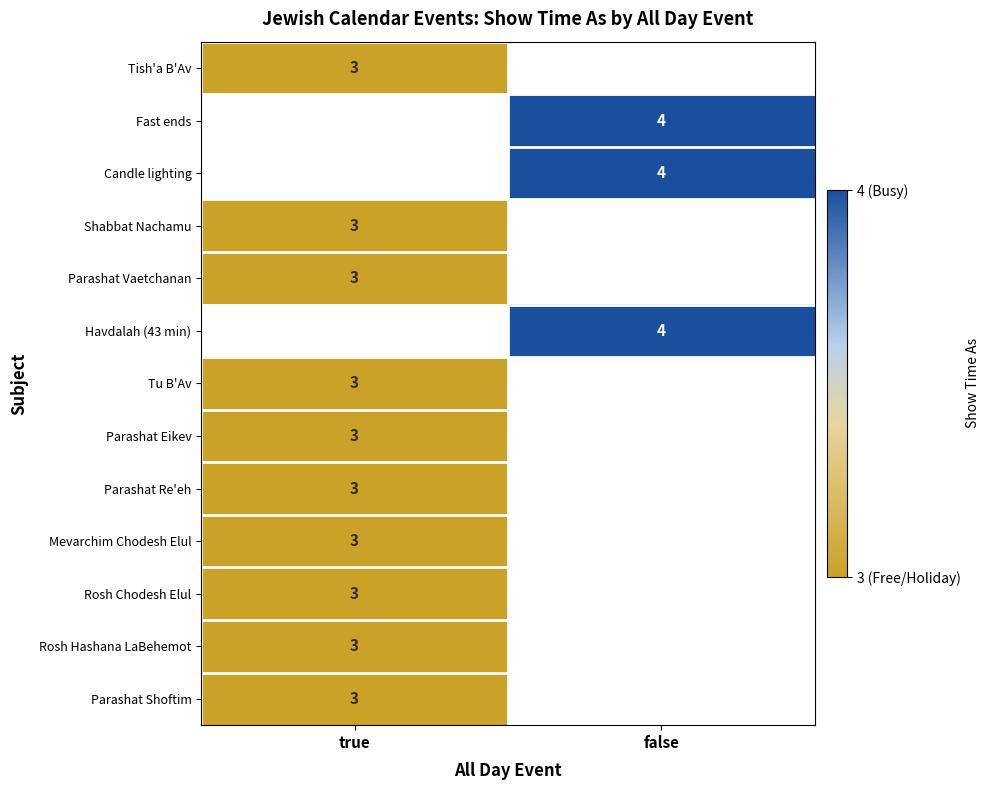

What is the maximum value shown in the chart?

4.0